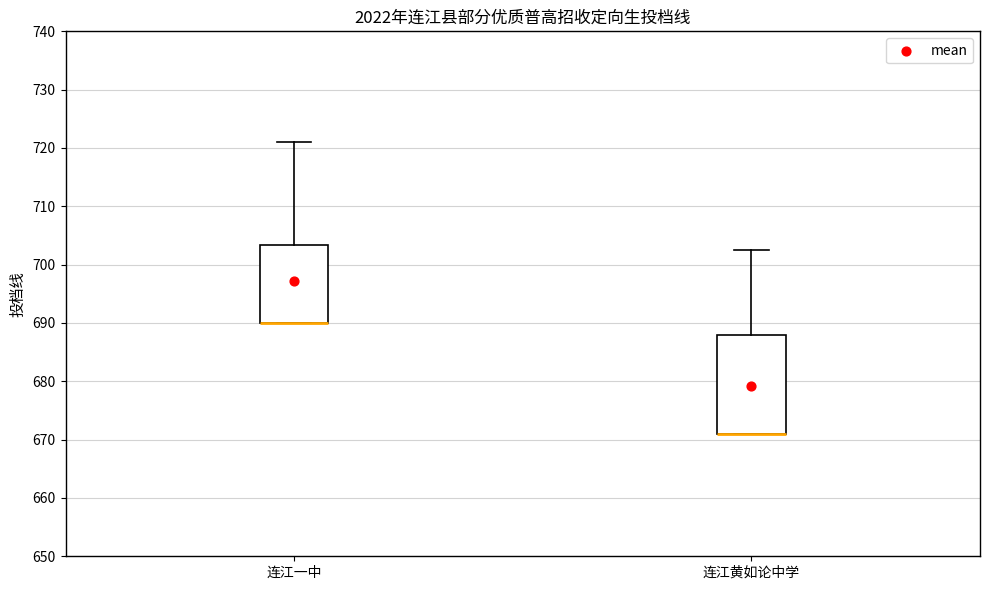

Reading left to right, transcribe this box plot: for each box, give where its median line is, the range the box spans, and where its two whiskers end, as read against the y-axis. The values are not printed on the chart, so give them approximately, as read against the axis.

连江一中: median 690 (drawn on the box's lower edge), box 690 to 703, whiskers 690 to 721
连江黄如论中学: median 671 (drawn on the box's lower edge), box 671 to 688, whiskers 671 to 703